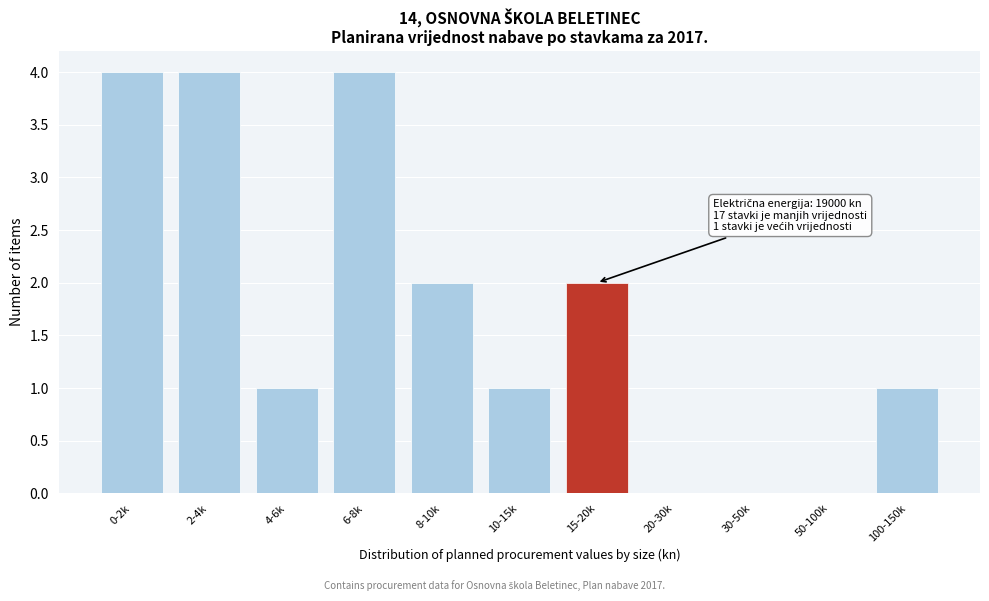

Reading right to left, what are all the values shown in this chart?

100-150k=1	50-100k=0	30-50k=0	20-30k=0	15-20k=2	10-15k=1	8-10k=2	6-8k=4	4-6k=1	2-4k=4	0-2k=4